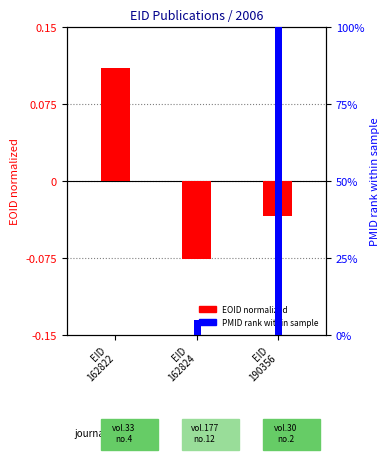

What is the sum of all PMID rank values?

104.9